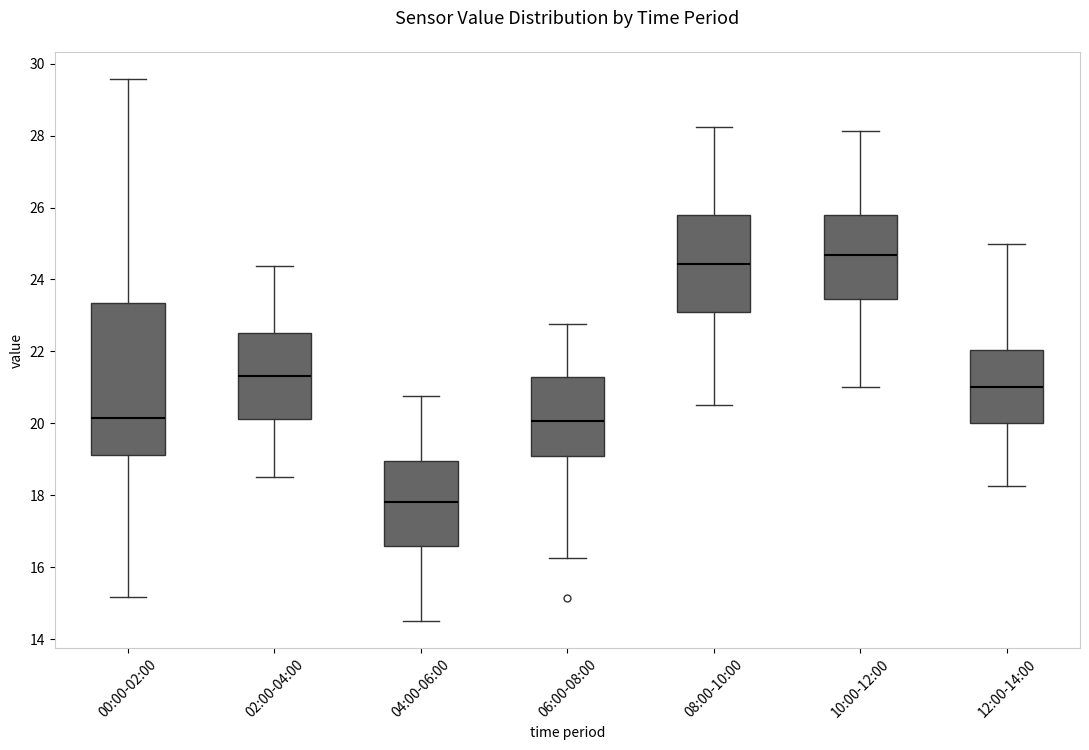

Reading left to right, transcribe this box plot: for each box, give where its median line is, the range the box spans, and where its two whiskers end, as read against the y-axis. The values are not printed on the chart, so give them approximately, as read against the axis.

00:00-02:00: median 20.2, box 19.2 to 23.4, whiskers 15.2 to 29.6
02:00-04:00: median 21.4, box 20.2 to 22.6, whiskers 18.6 to 24.4
04:00-06:00: median 17.8, box 16.6 to 19.0, whiskers 14.6 to 20.8
06:00-08:00: median 20.0, box 19.0 to 21.2, whiskers 16.2 to 22.8
08:00-10:00: median 24.4, box 23.0 to 25.8, whiskers 20.6 to 28.2
10:00-12:00: median 24.6, box 23.4 to 25.8, whiskers 21.0 to 28.2
12:00-14:00: median 21.0, box 20.0 to 22.0, whiskers 18.2 to 25.0